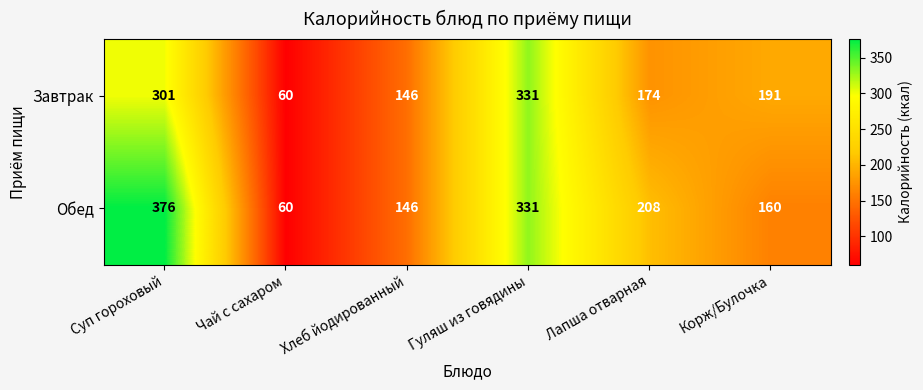

Which series has the largest range (max minus min)?

Обед